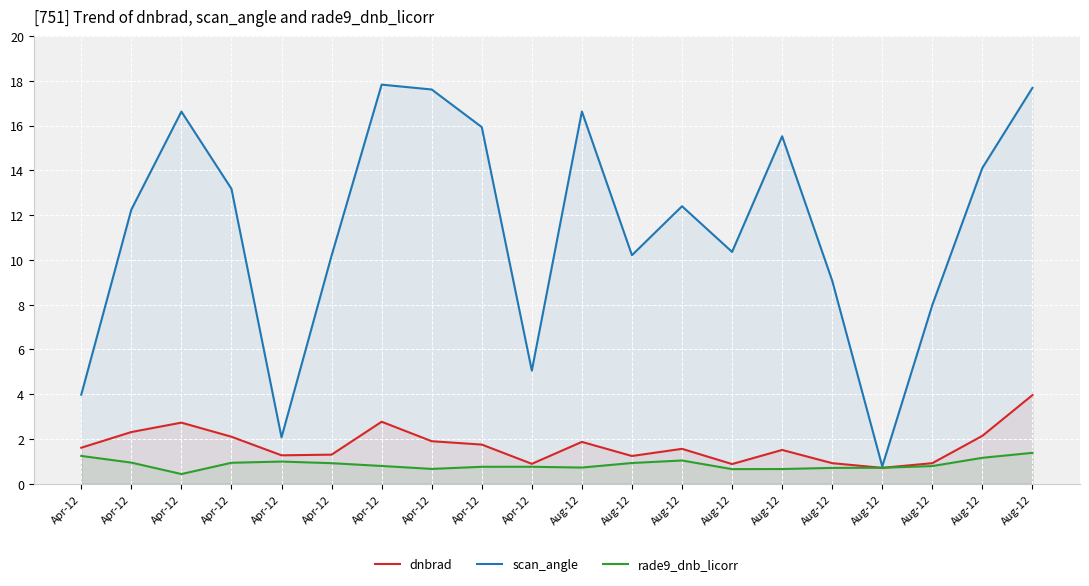

Rank the categories by scan_angle value from highest to lowest.

Apr-12, Aug-12, Apr-12, Aug-12, Apr-12, Apr-12, Aug-12, Aug-12, Apr-12, Aug-12, Apr-12, Aug-12, Aug-12, Apr-12, Aug-12, Aug-12, Apr-12, Apr-12, Apr-12, Aug-12